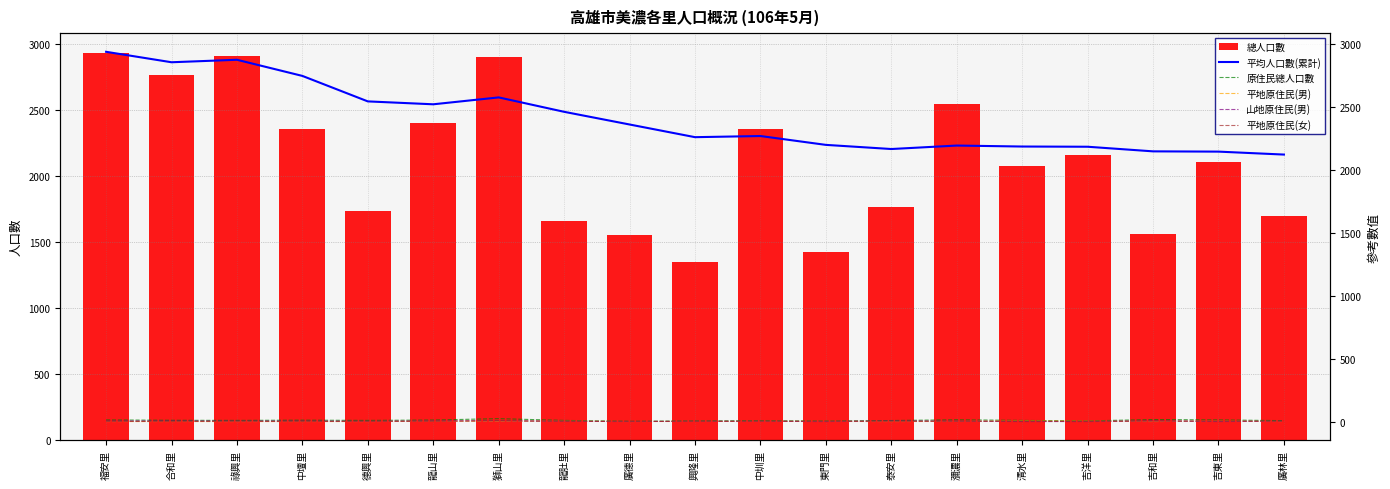

What is the difference between the second highest and second lowest values in the 平地原住民(女) series?

5.0